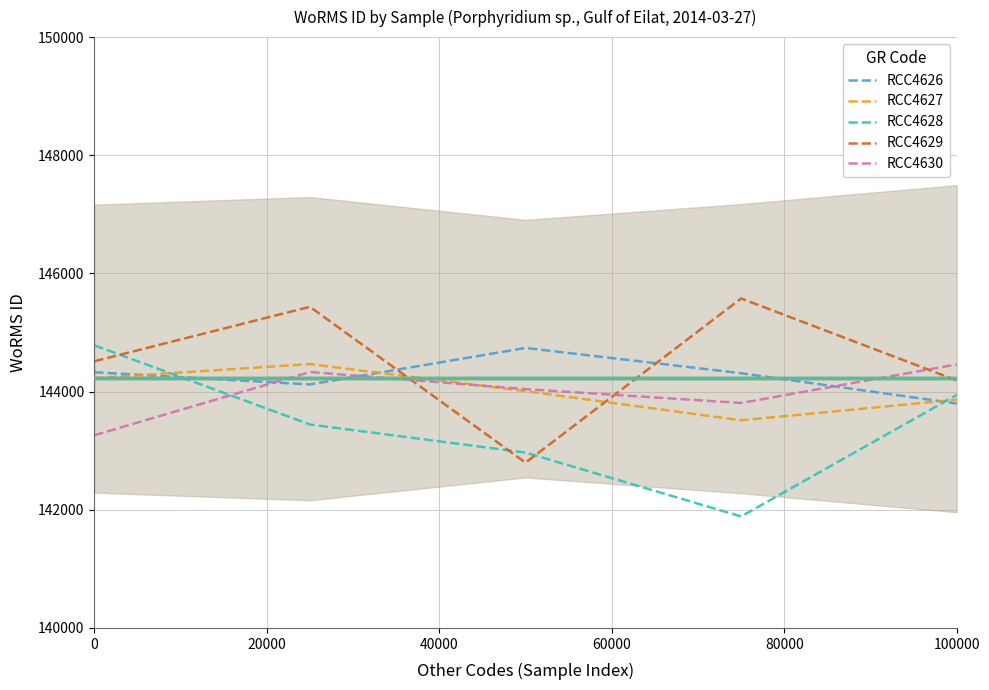

How many interior local peaks does the RCC4630 series have?

1